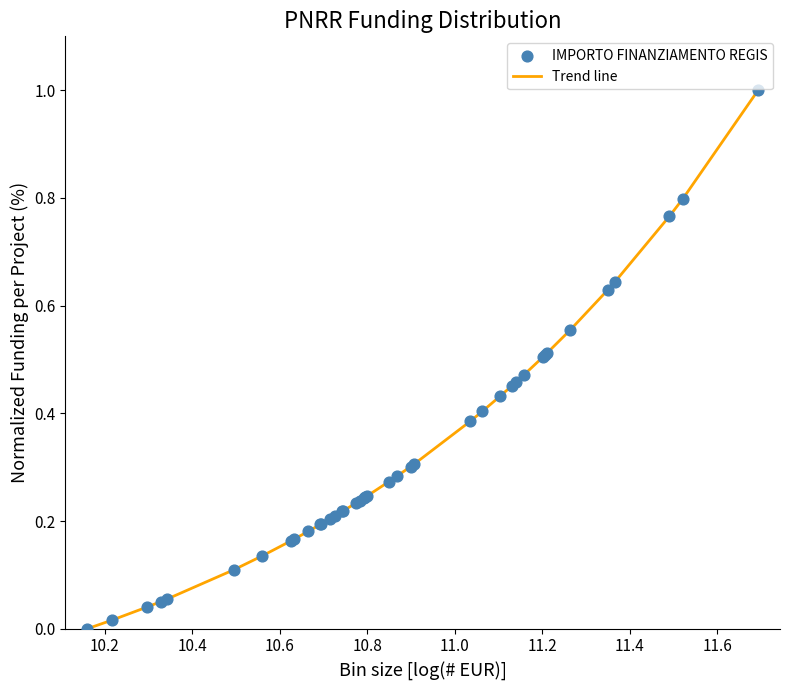

What is the difference between the maximum and minimum values?

1.0